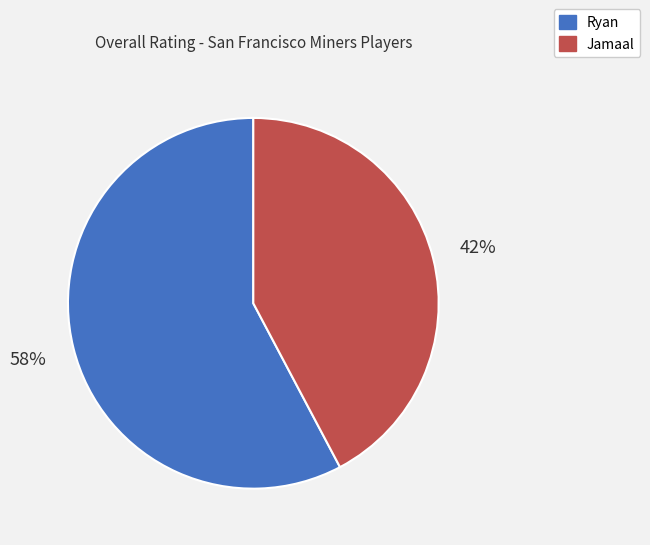

Approximately how many times larger is the value at Jamaal compared to Ryan?

0.7